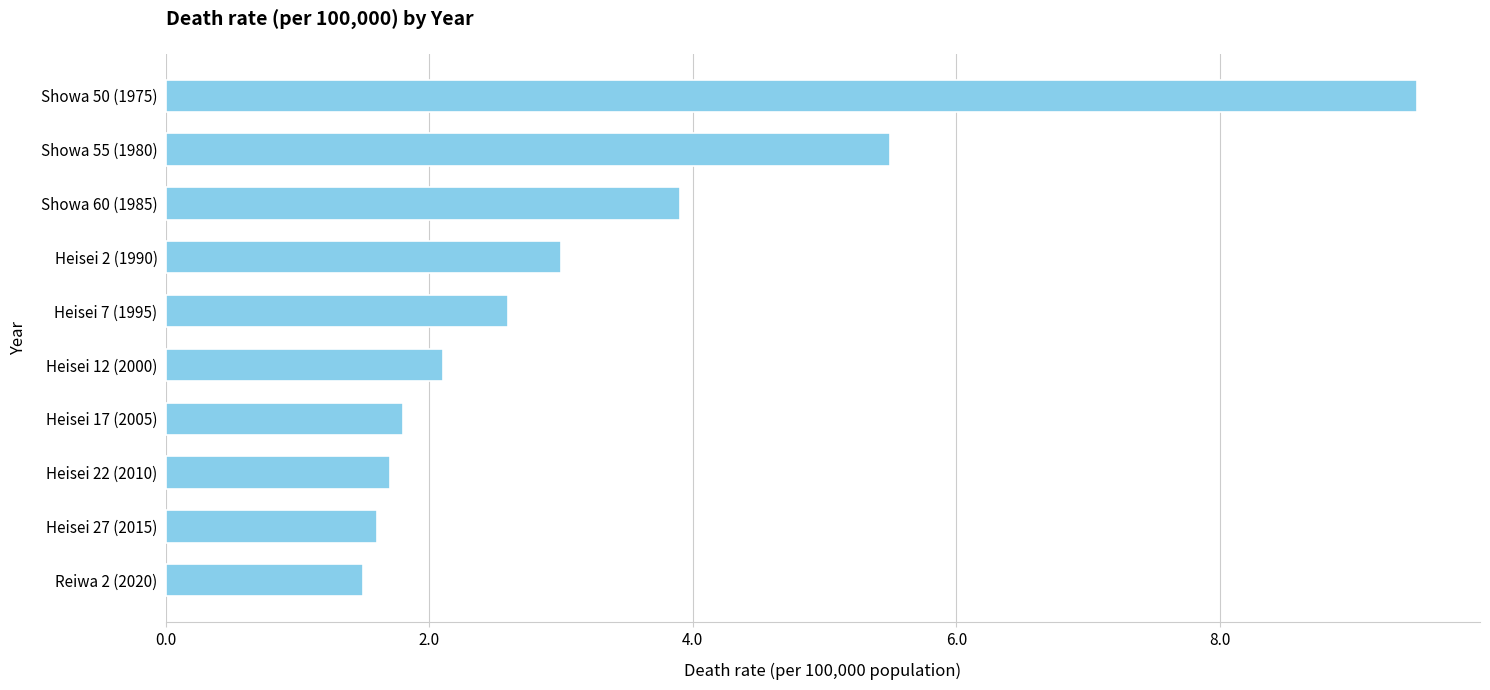

What is the average value?

3.3